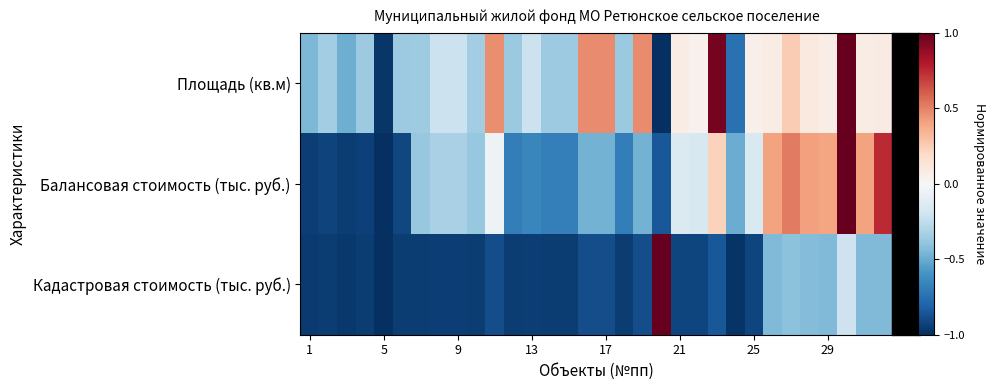

At how many categories does at least one series exceed 0?

16